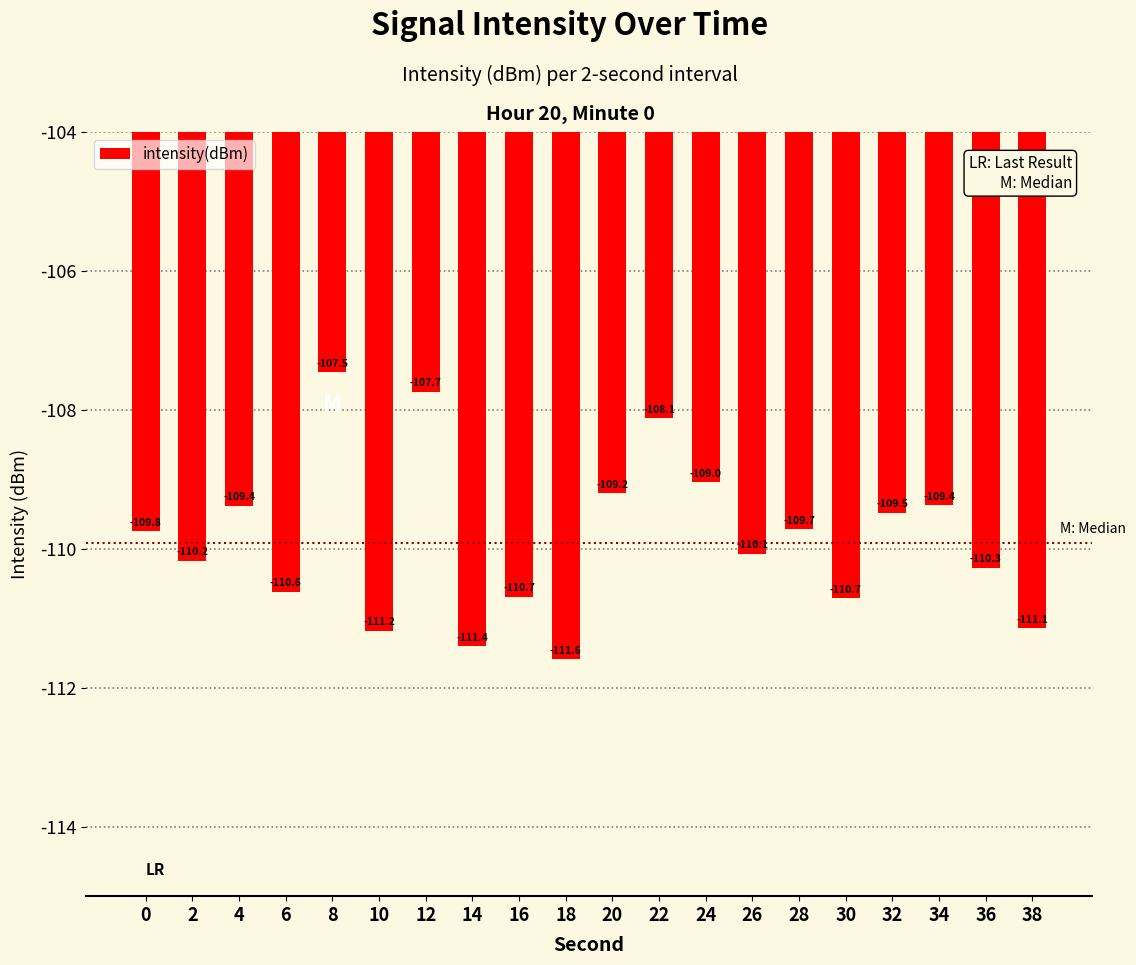

Does the chart contain any negative values?

Yes